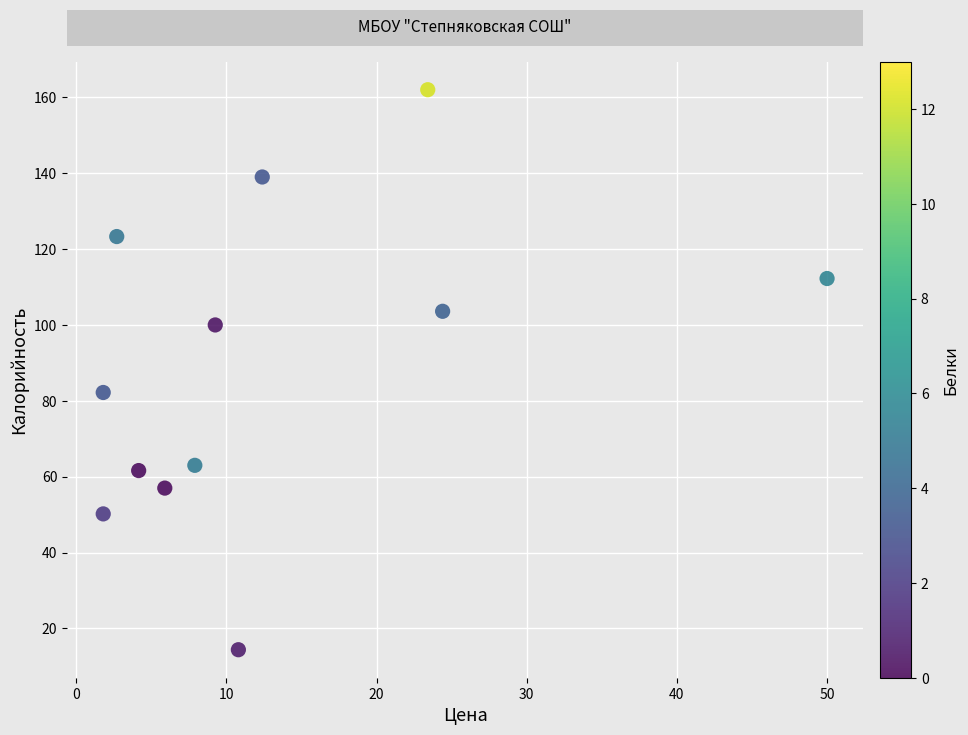

What Y value in the scatter plot is closest to 88?

82.2